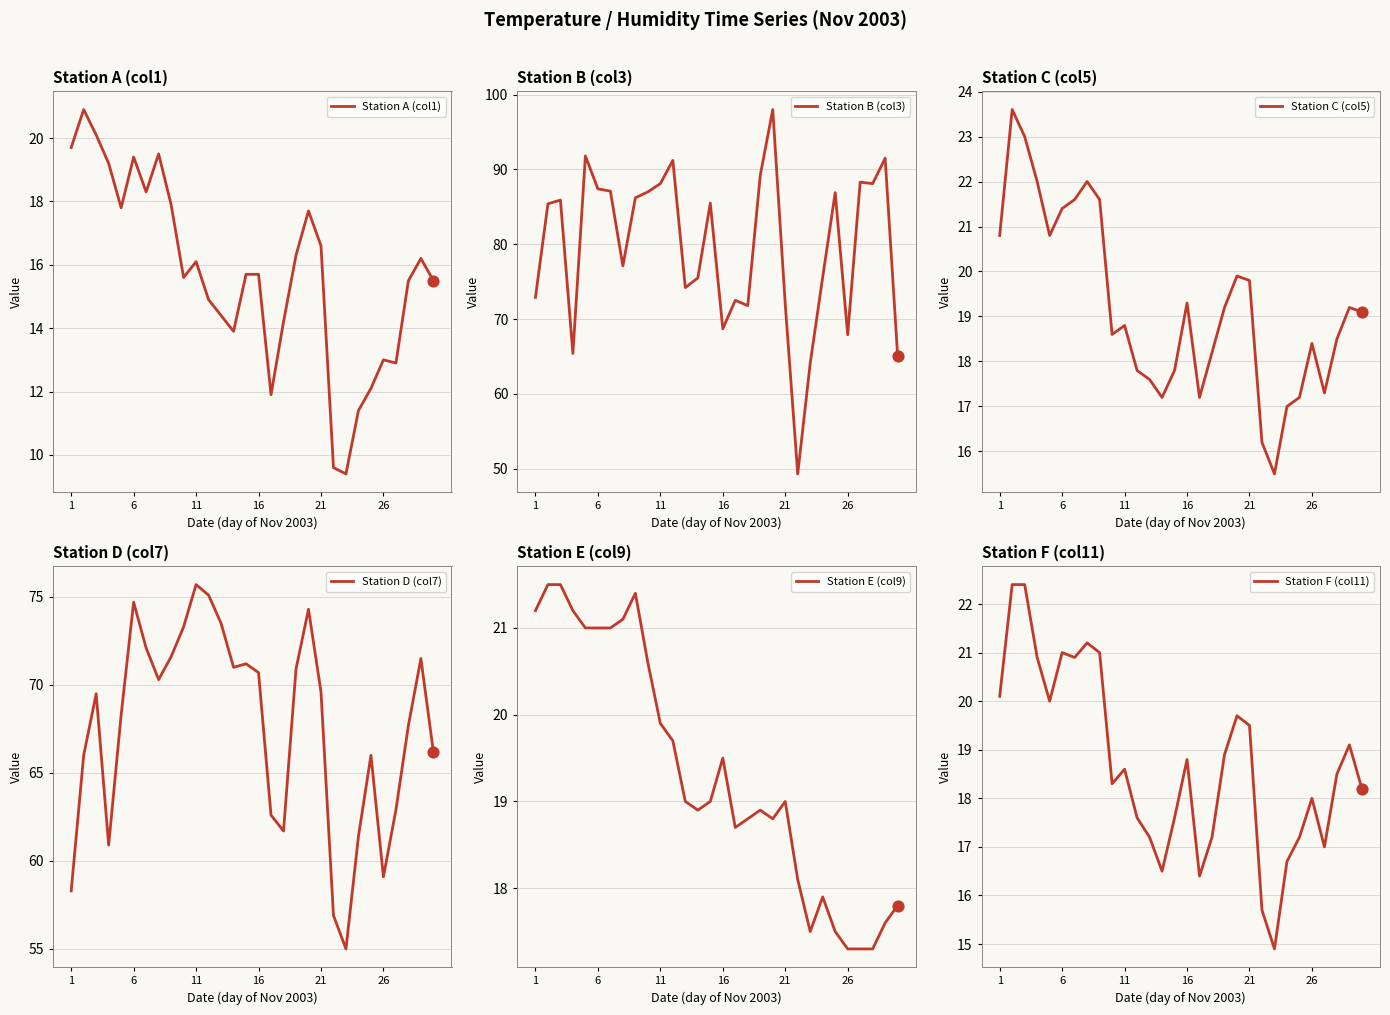

Which series contains the highest Y value?

Station B (col3)